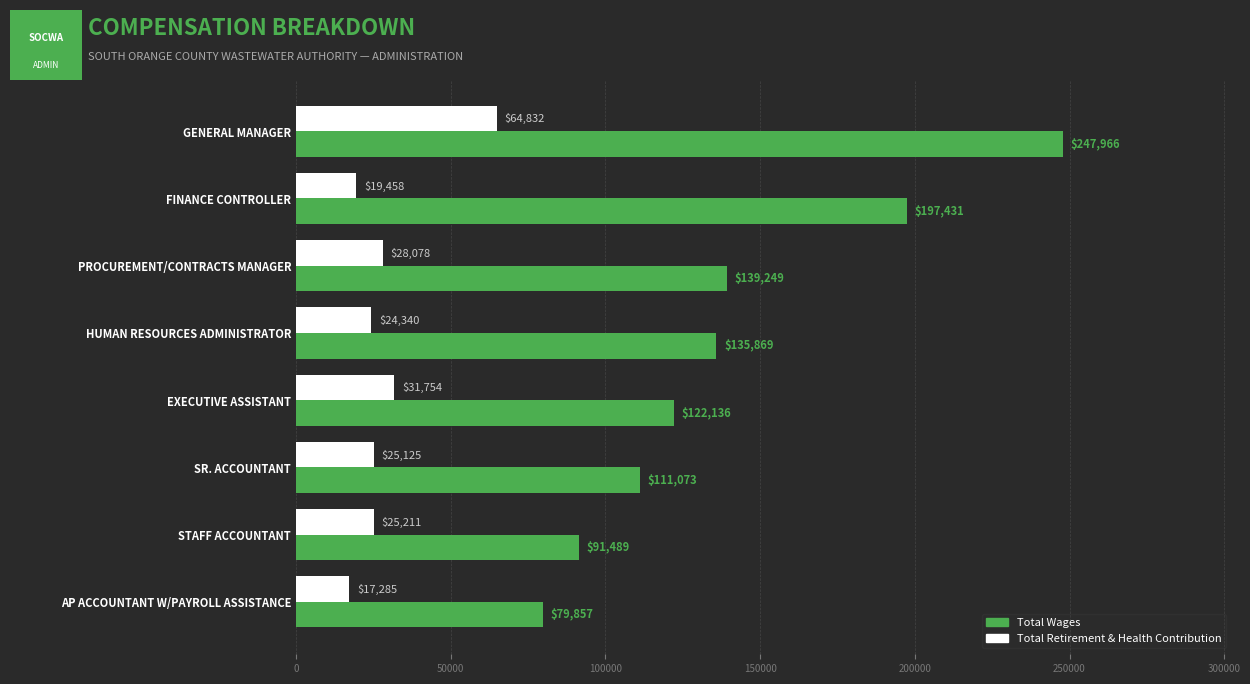

What is the spread (max minus min) of values at STAFF ACCOUNTANT?

66278